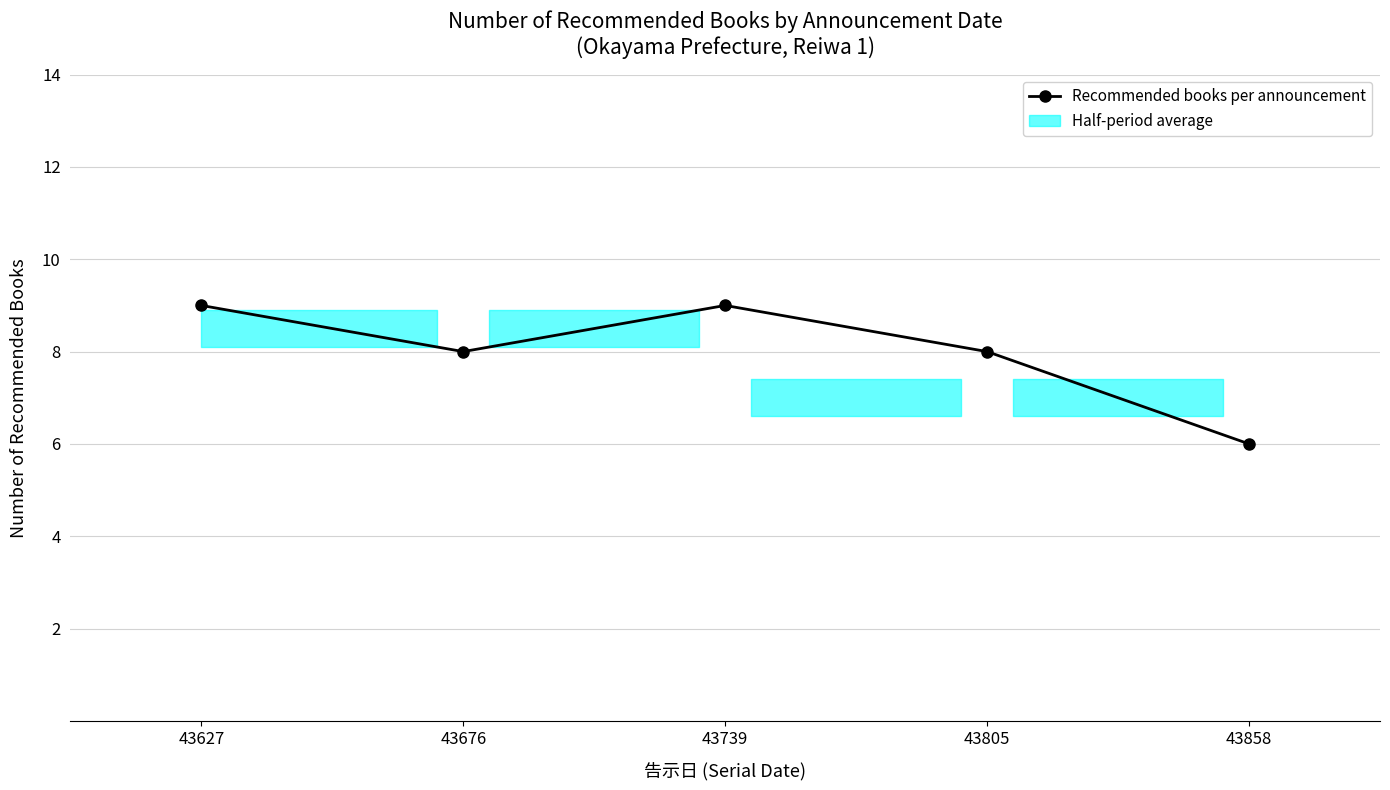

How many distinct data groups are displayed?

1